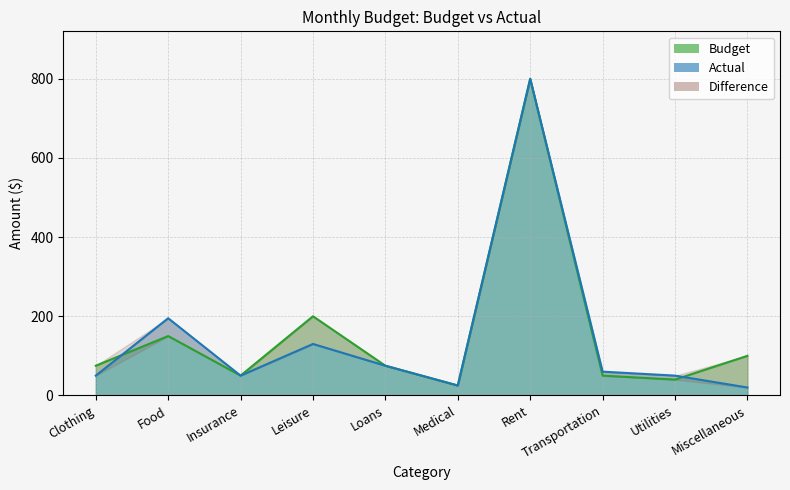

The value of Actual at Loans is 75. True or false?

True